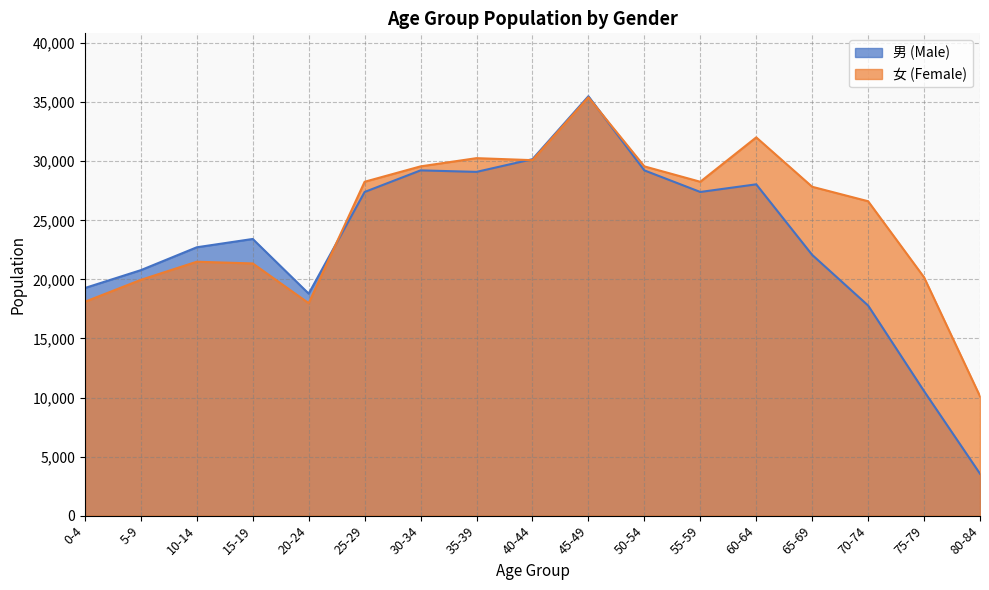

At which label is 女 (Female) closest to 22755?

10-14